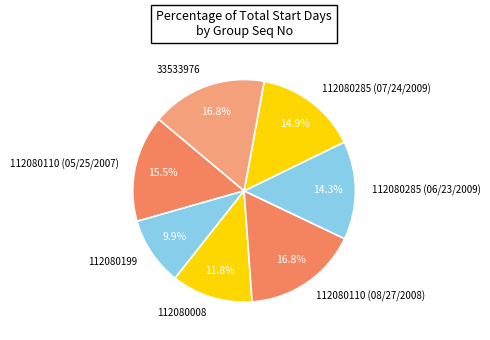

Does 112080285 (06/23/2009) represent more than half of the total?

No